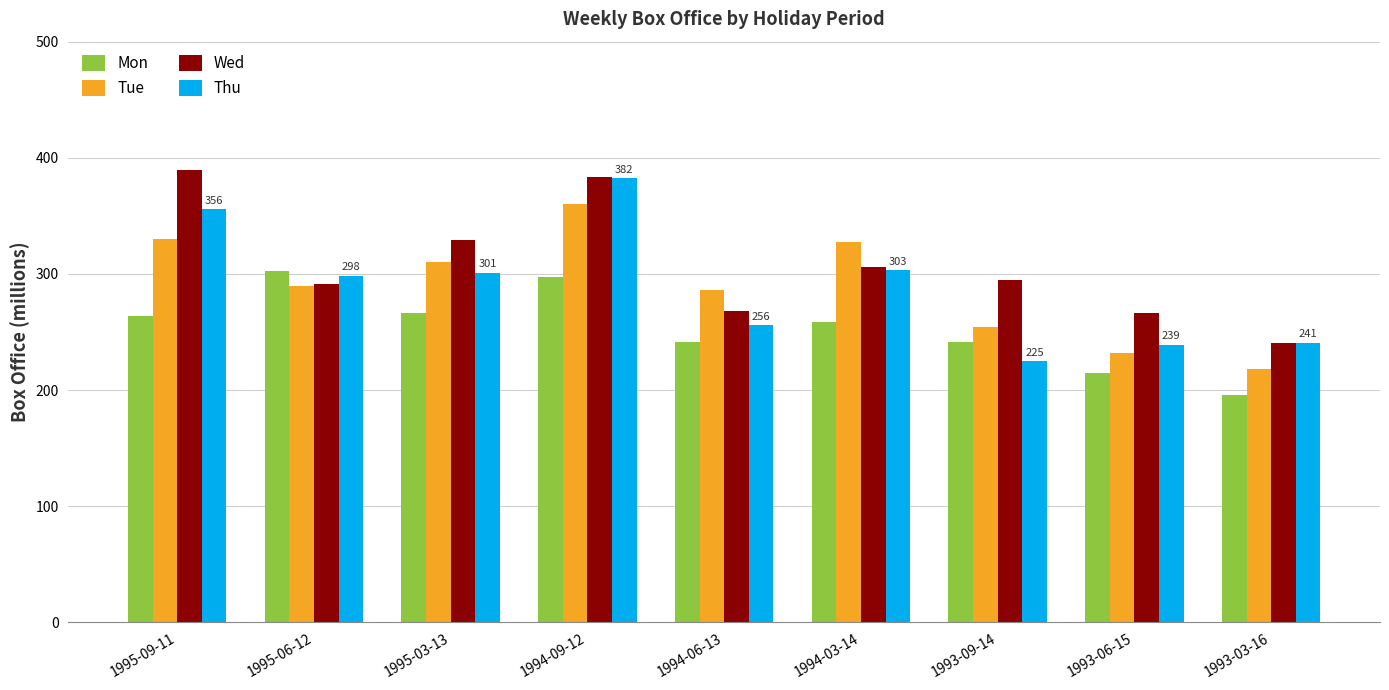

How many bars are there in total?

36